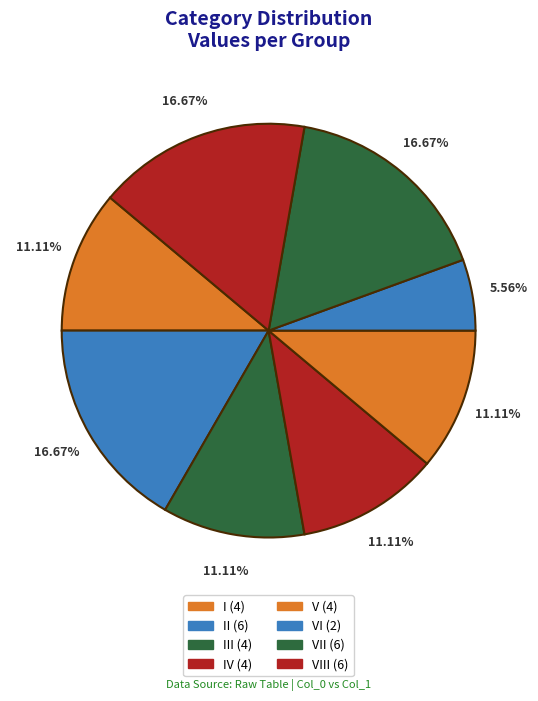

How many slices are in this pie chart?

8